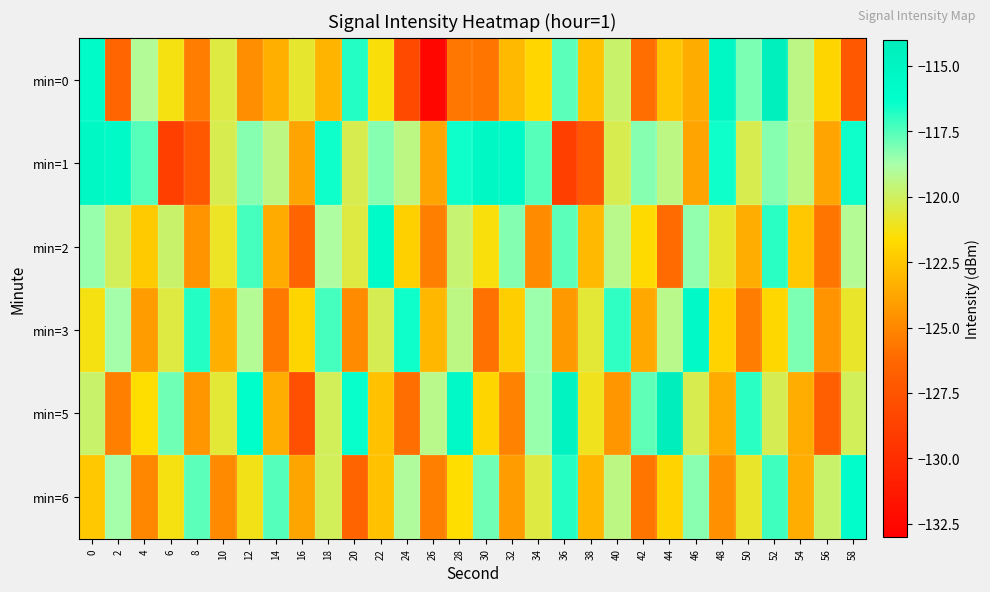

Rank the series at 46 from highest to lowest value.

min=3, min=6, min=2, min=5, min=0, min=1